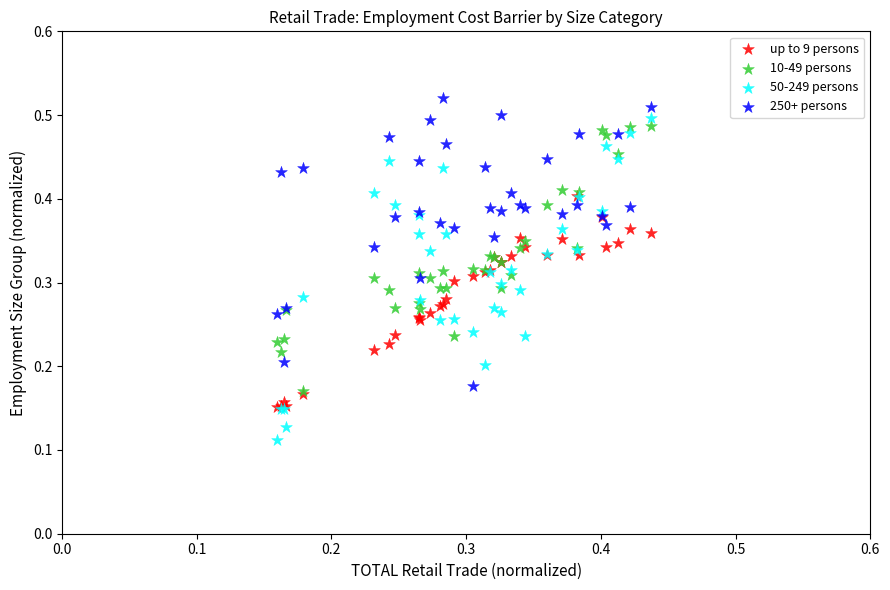

What are all the series names shown in the legend?

up to 9 persons, 10-49 persons, 50-249 persons, 250+ persons